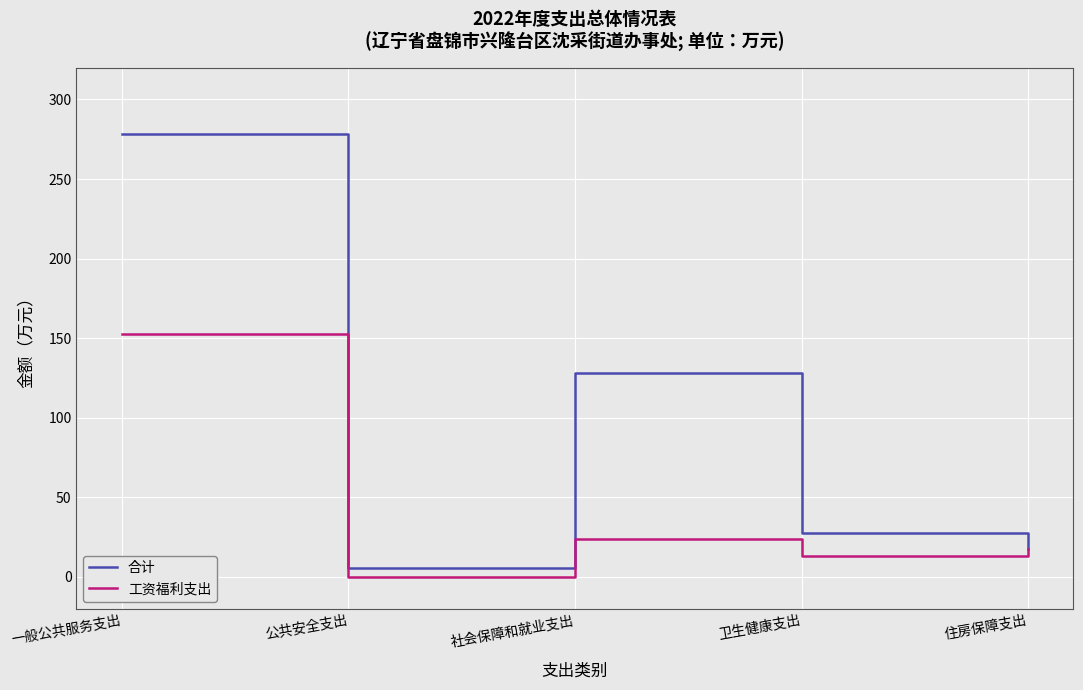

Rank the categories by 工资福利支出 value from lowest to highest.

公共安全支出, 卫生健康支出, 住房保障支出, 社会保障和就业支出, 一般公共服务支出